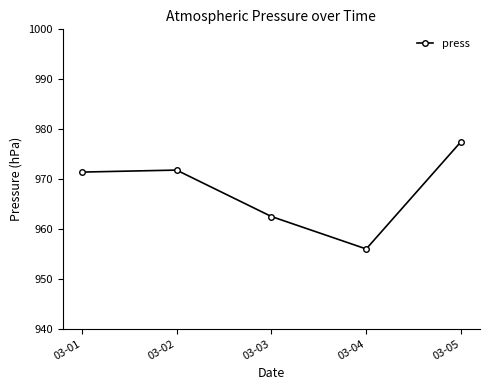

How many data points are less than 971?

2